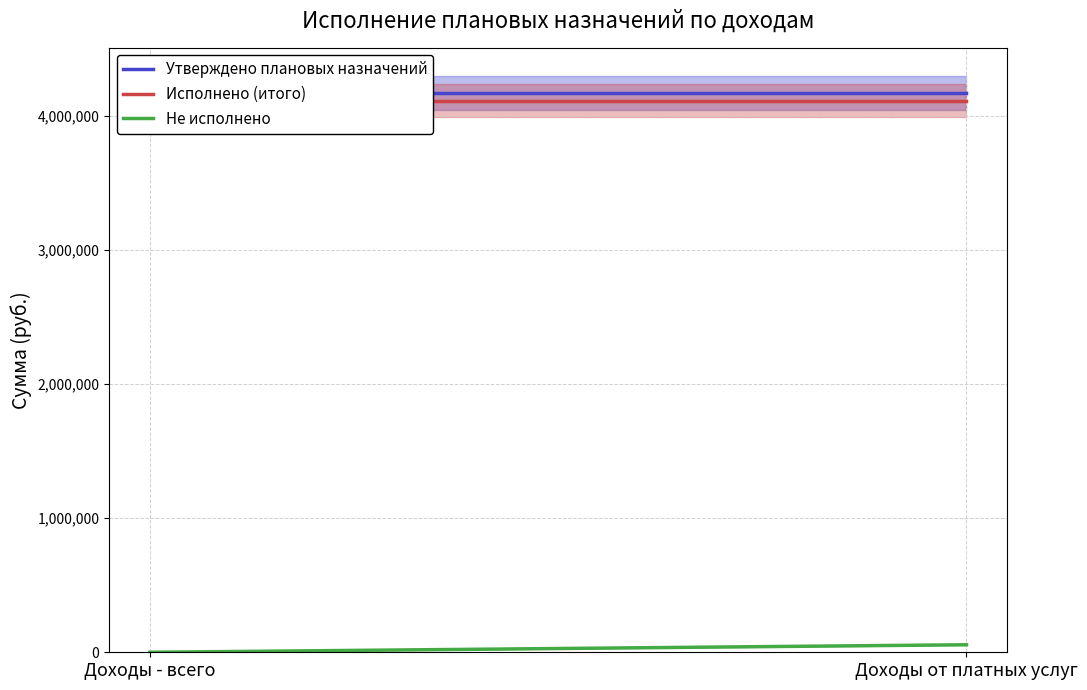

What is the label of the 1st point from the left?

Доходы - всего